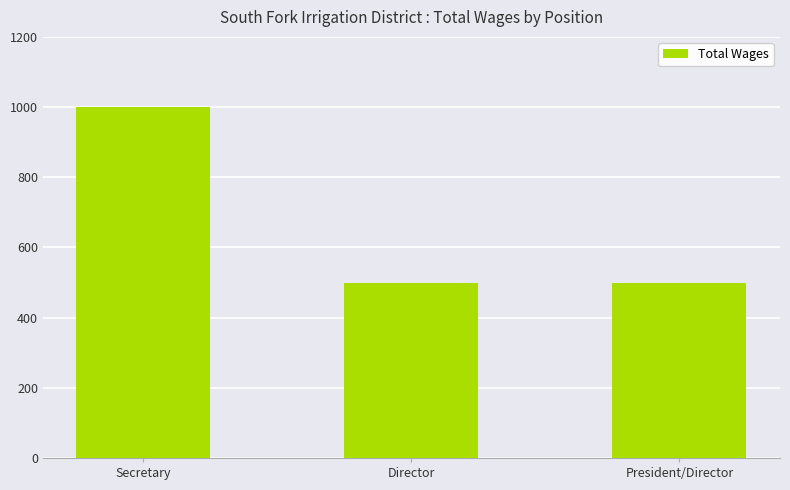

What is the minimum value shown in the chart?

500